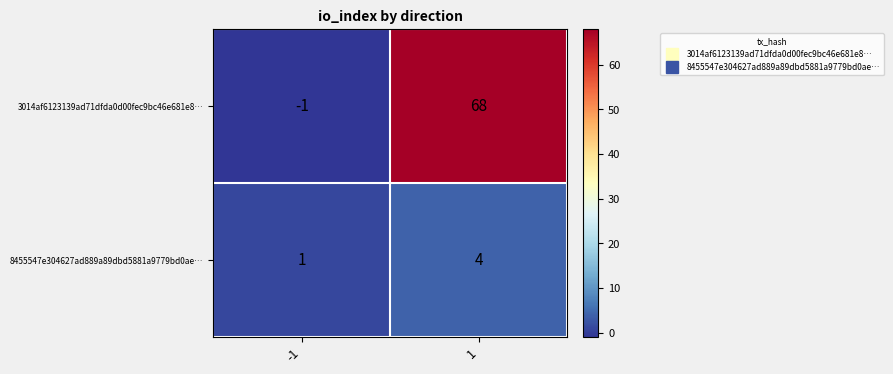

The 3014af6123139ad71dfda0d00fec9bc46e681e8… series shows 113 at 1. True or false?

False